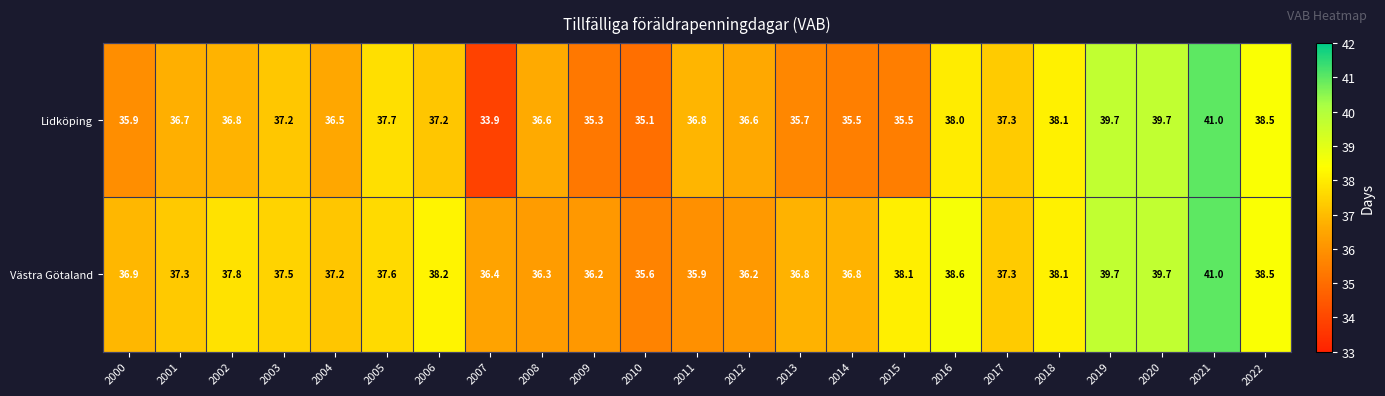

What is the difference between the highest and lowest values at 2013?

1.1